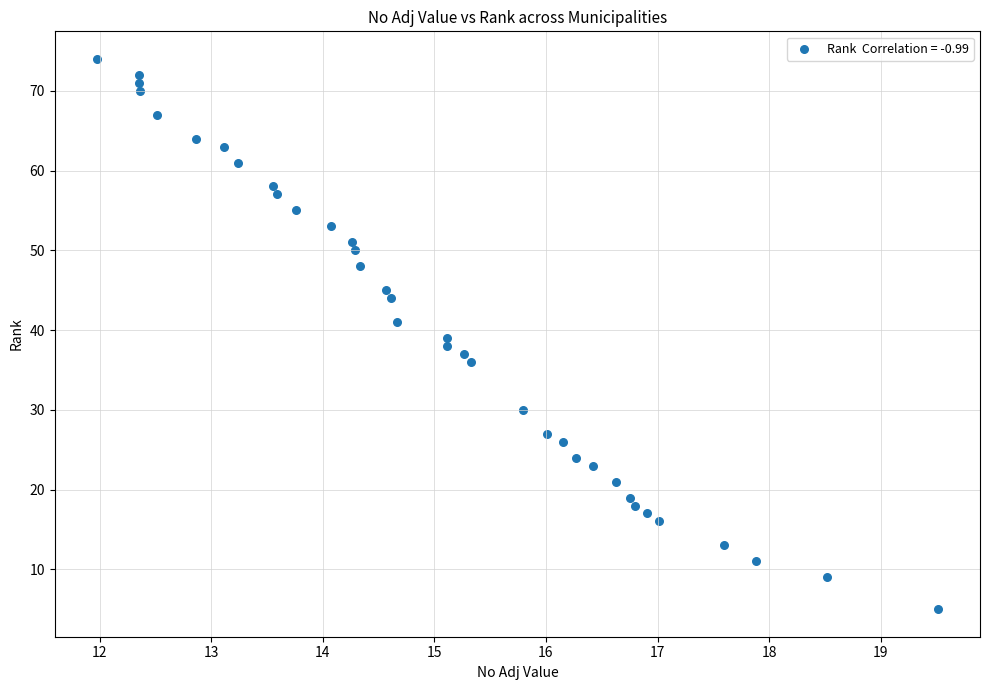

What is the range of Y values (max minus min)?

69